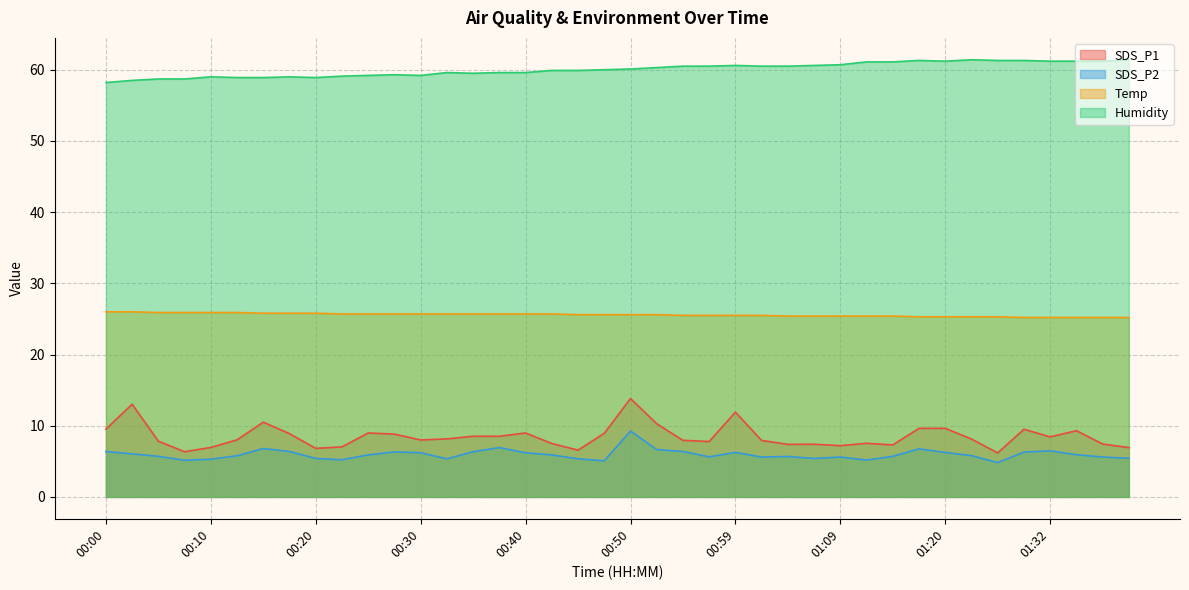

Rank the series by their maximum value, from lowest to highest.

SDS_P2, SDS_P1, Temp, Humidity